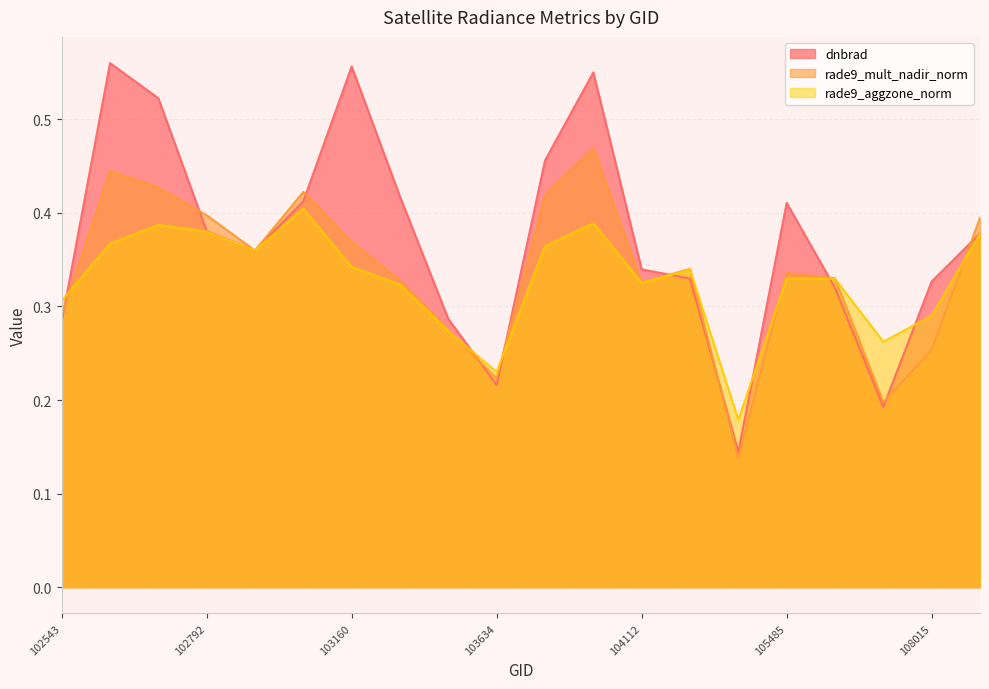

True or false: dnbrad and rade9_mult_nadir_norm cross at least once.

True